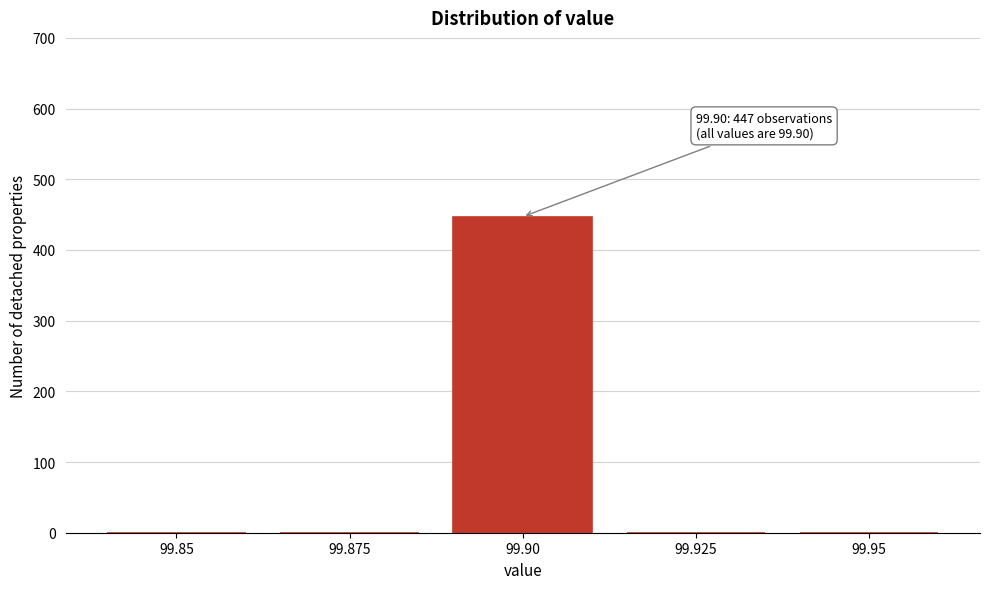

Reading left to right, what are all the values shown in this chart?

99.85=0	99.875=0	99.90=447	99.925=0	99.95=0